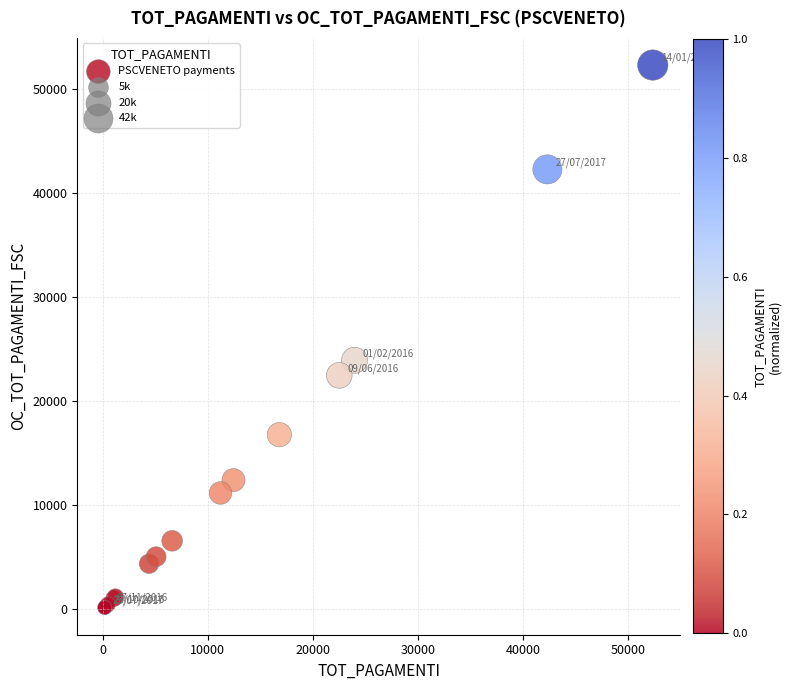

What Y value in the scatter plot is closest to 26253?

23953.8